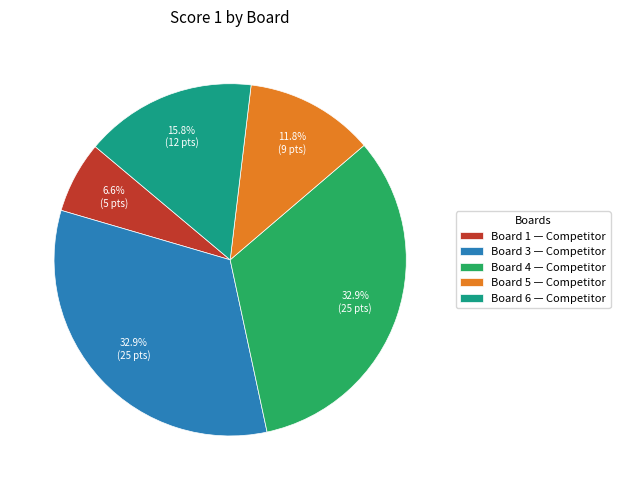

Does any single category account for the majority?

No